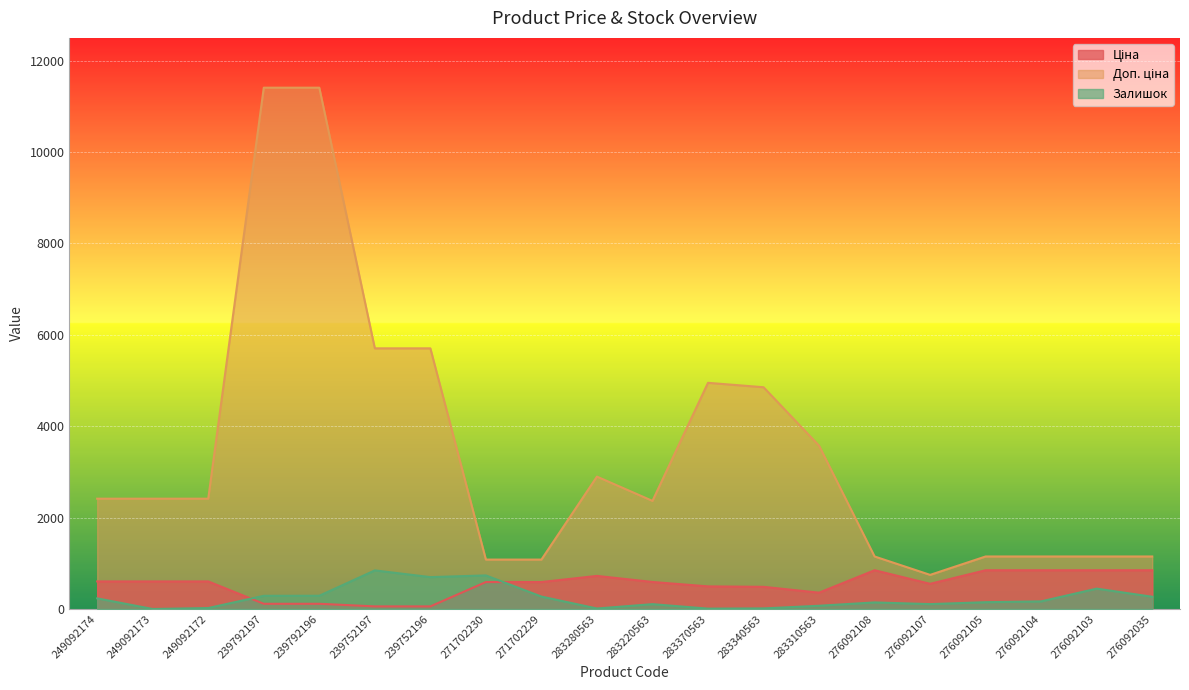

What is the total value across all series at 283280563?

3633.2